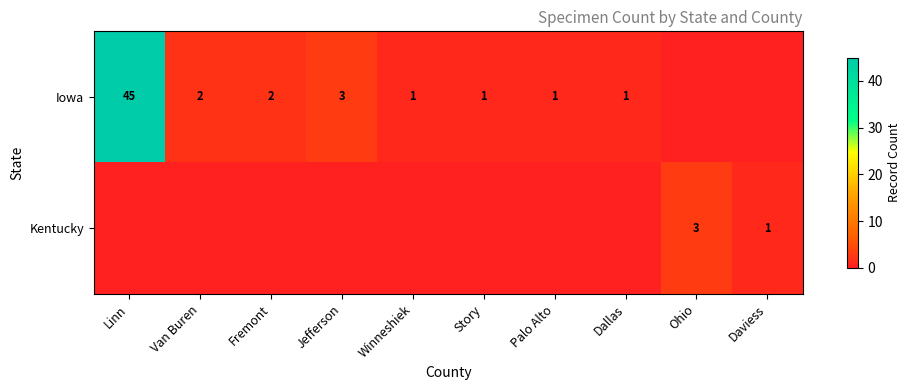

The value of Iowa at Winneshiek is 1. True or false?

True